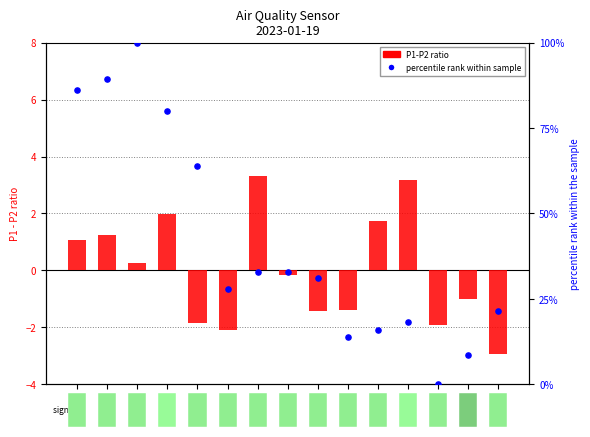

Which series has the largest Y range (max minus min)?

percentile rank within sample